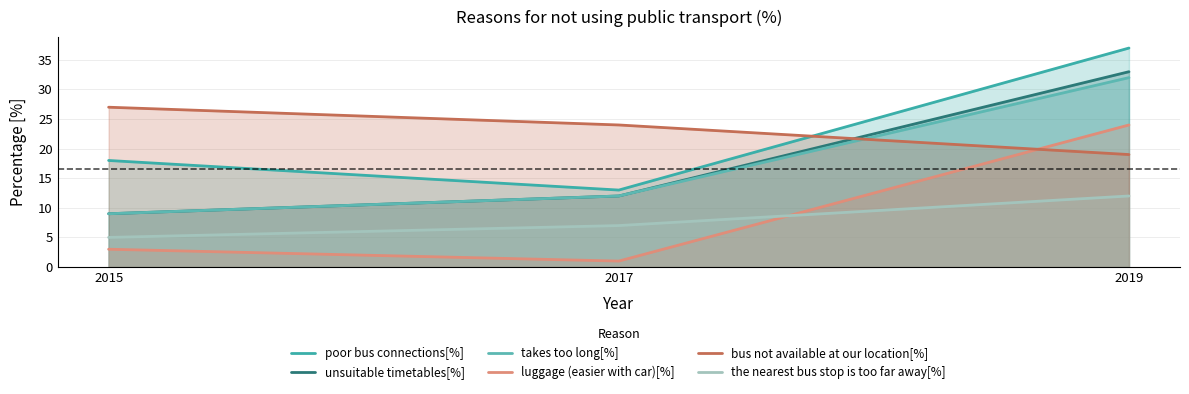

Reading left to right, what are all the values shown in this chart?

poor bus connections[%]: 18	13	37
unsuitable timetables[%]: 9	12	33
takes too long[%]: 9	12	32
luggage (easier with car)[%]: 3	1	24
bus not available at our location[%]: 27	24	19
the nearest bus stop is too far away[%]: 5	7	12